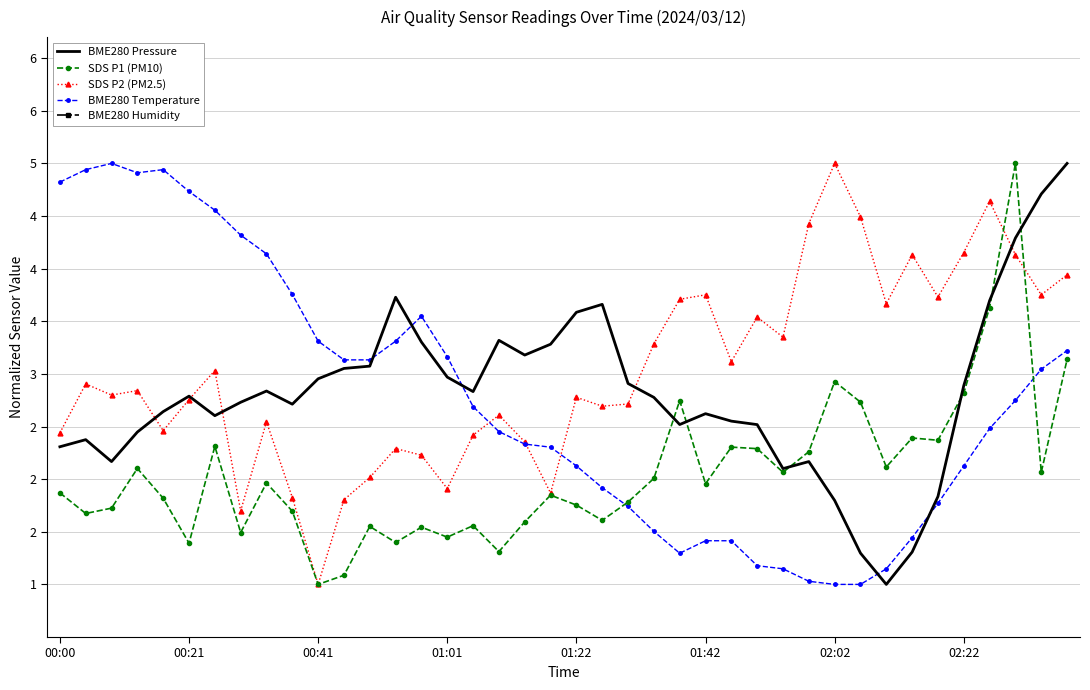

What is the difference between the BME280 Pressure values at 18 and 20?

0.4